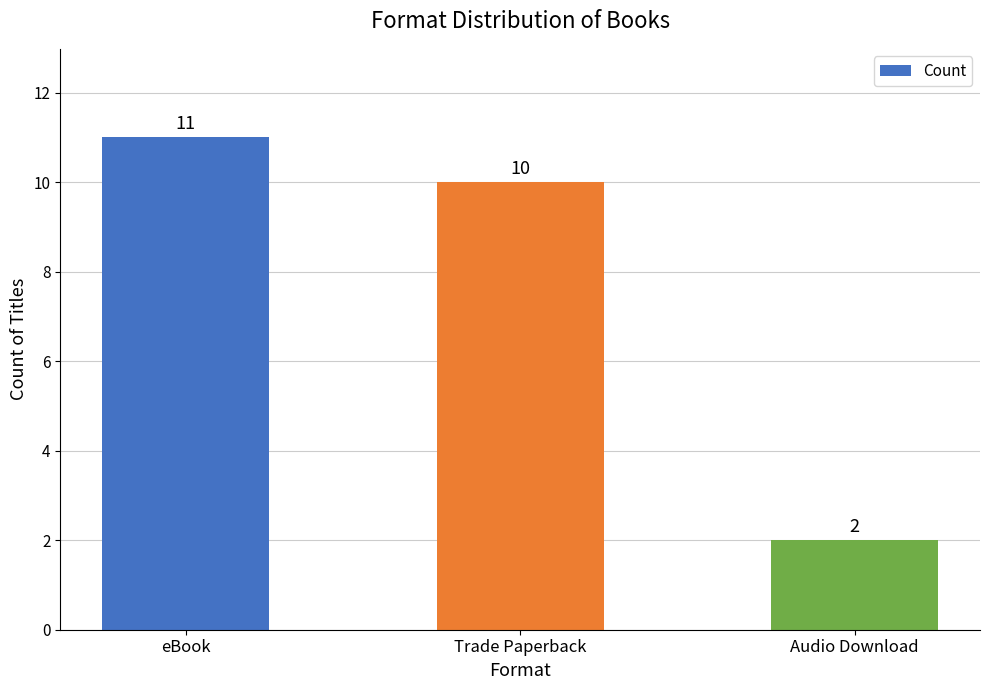

What is the value of the 2nd bar from the left?

10